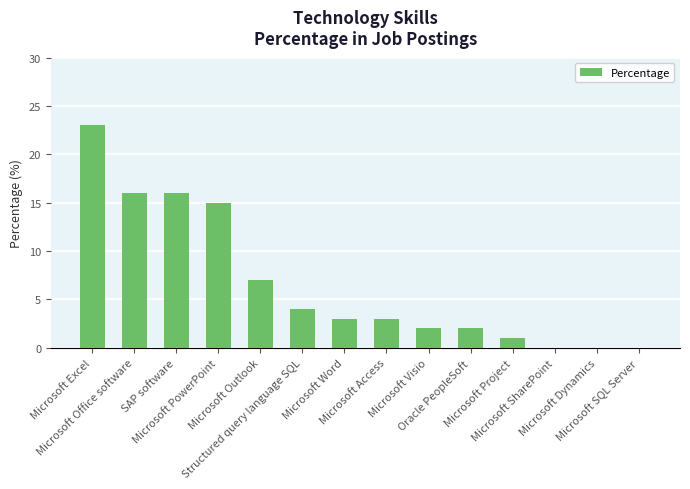

How many distinct data groups are displayed?

1